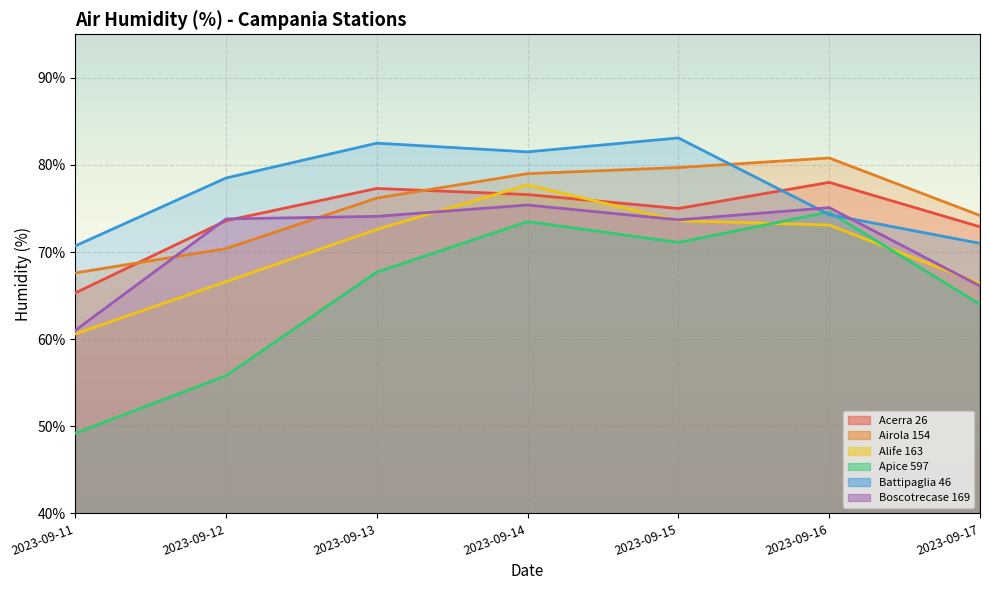

What is the difference between the second highest and second lowest values in the Apice 597 series?

17.7